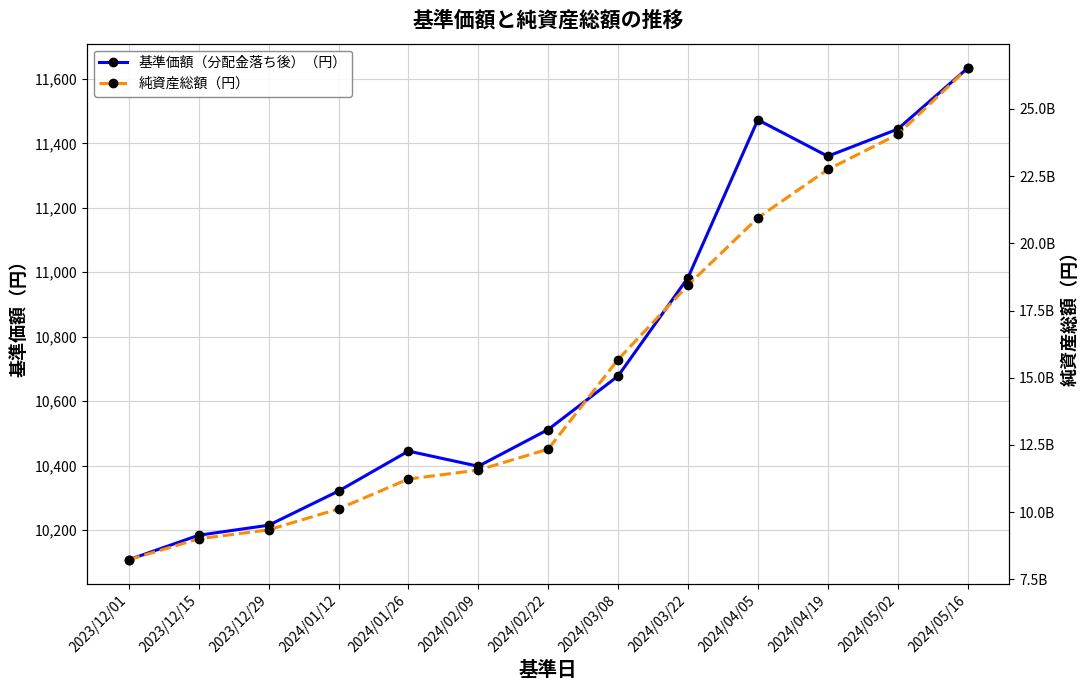

What is the approximate value of 純資産総額（円） at 2024/03/22, to the nearest 10?

18440838130